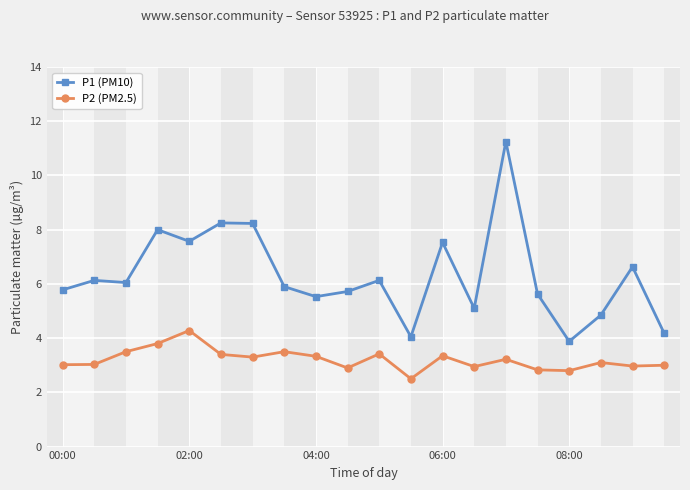

What is the difference between the maximum and minimum values in the P1 (PM10) series?

7.4